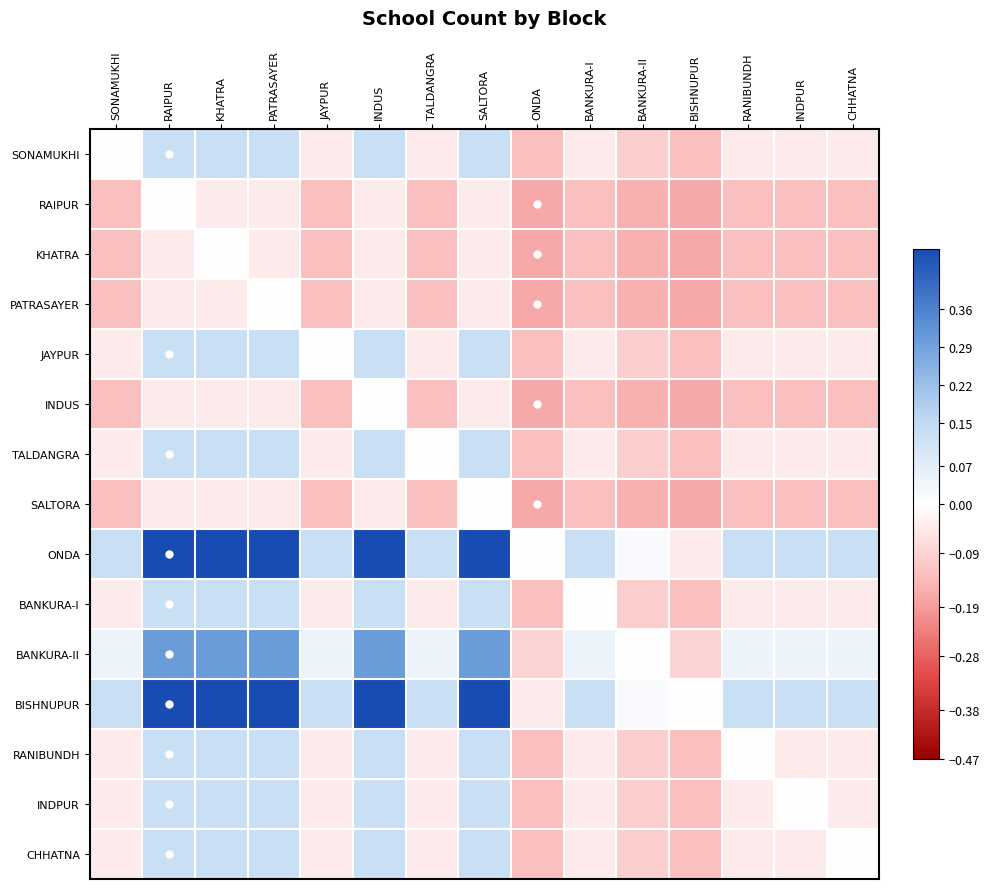

Count the number of categories in the chart.

15